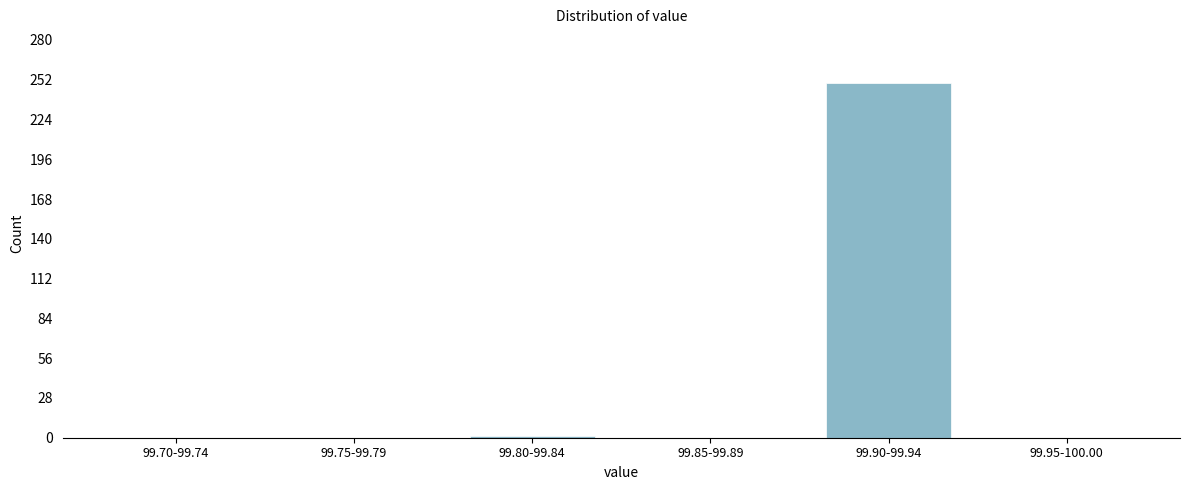

What is the change in value from 99.85-99.89 to 99.90-99.94?

+250